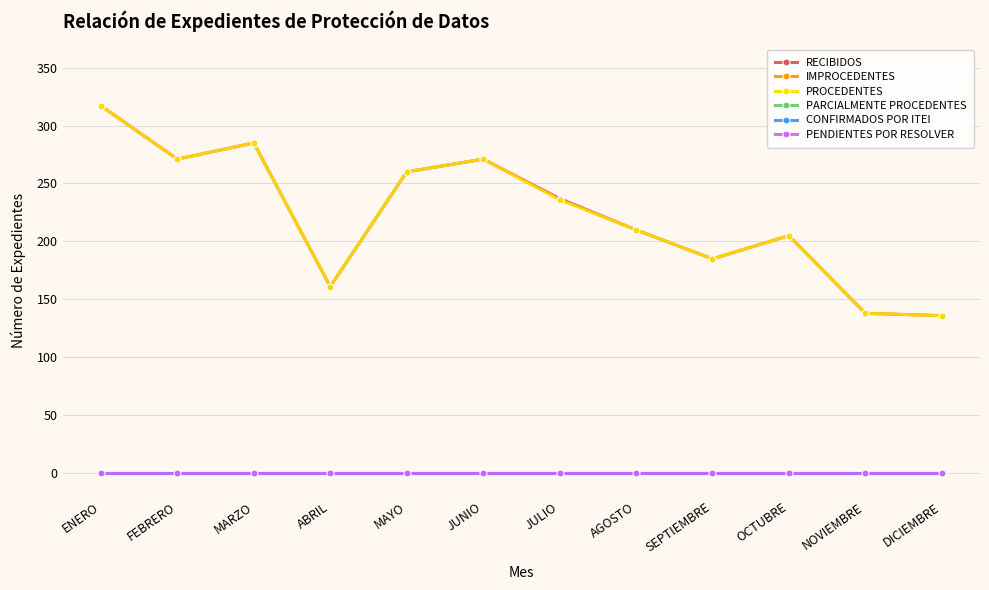

Reading left to right, transcribe all the data shown in this chart.

RECIBIDOS: ENERO=317	FEBRERO=271	MARZO=285	ABRIL=161	MAYO=260	JUNIO=271	JULIO=237	AGOSTO=210	SEPTIEMBRE=185	OCTUBRE=205	NOVIEMBRE=138	DICIEMBRE=136
IMPROCEDENTES: ENERO=0	FEBRERO=0	MARZO=0	ABRIL=0	MAYO=0	JUNIO=0	JULIO=0	AGOSTO=0	SEPTIEMBRE=0	OCTUBRE=0	NOVIEMBRE=0	DICIEMBRE=0
PROCEDENTES: ENERO=317	FEBRERO=271	MARZO=285	ABRIL=161	MAYO=260	JUNIO=271	JULIO=236	AGOSTO=210	SEPTIEMBRE=185	OCTUBRE=205	NOVIEMBRE=138	DICIEMBRE=136
PARCIALMENTE PROCEDENTES: ENERO=0	FEBRERO=0	MARZO=0	ABRIL=0	MAYO=0	JUNIO=0	JULIO=0	AGOSTO=0	SEPTIEMBRE=0	OCTUBRE=0	NOVIEMBRE=0	DICIEMBRE=0
CONFIRMADOS POR ITEI: ENERO=0	FEBRERO=0	MARZO=0	ABRIL=0	MAYO=0	JUNIO=0	JULIO=0	AGOSTO=0	SEPTIEMBRE=0	OCTUBRE=0	NOVIEMBRE=0	DICIEMBRE=0
PENDIENTES POR RESOLVER: ENERO=0	FEBRERO=0	MARZO=0	ABRIL=0	MAYO=0	JUNIO=0	JULIO=0	AGOSTO=0	SEPTIEMBRE=0	OCTUBRE=0	NOVIEMBRE=0	DICIEMBRE=0